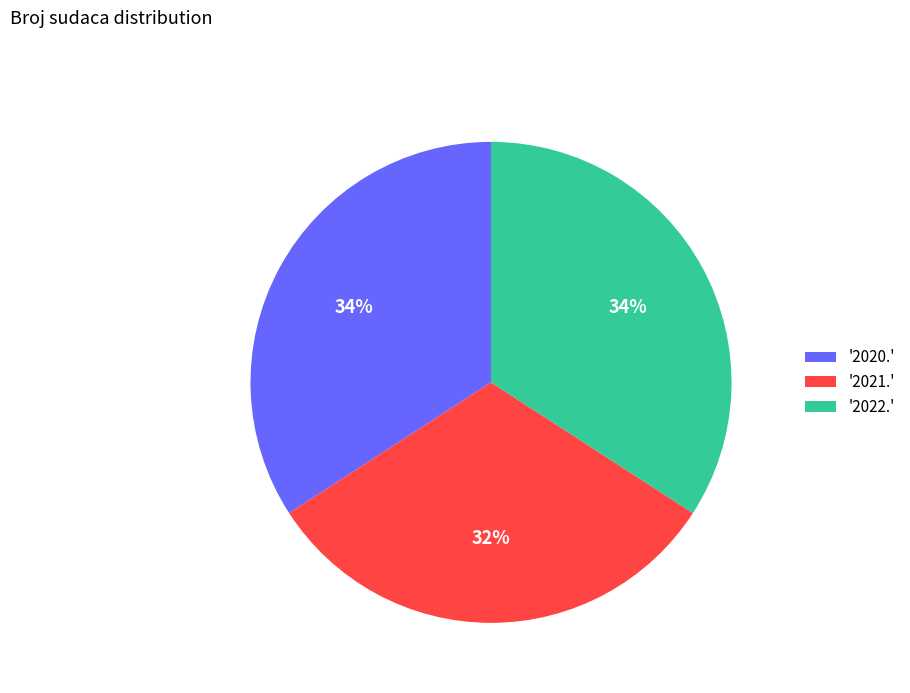

Does '2021.' represent more than half of the total?

No